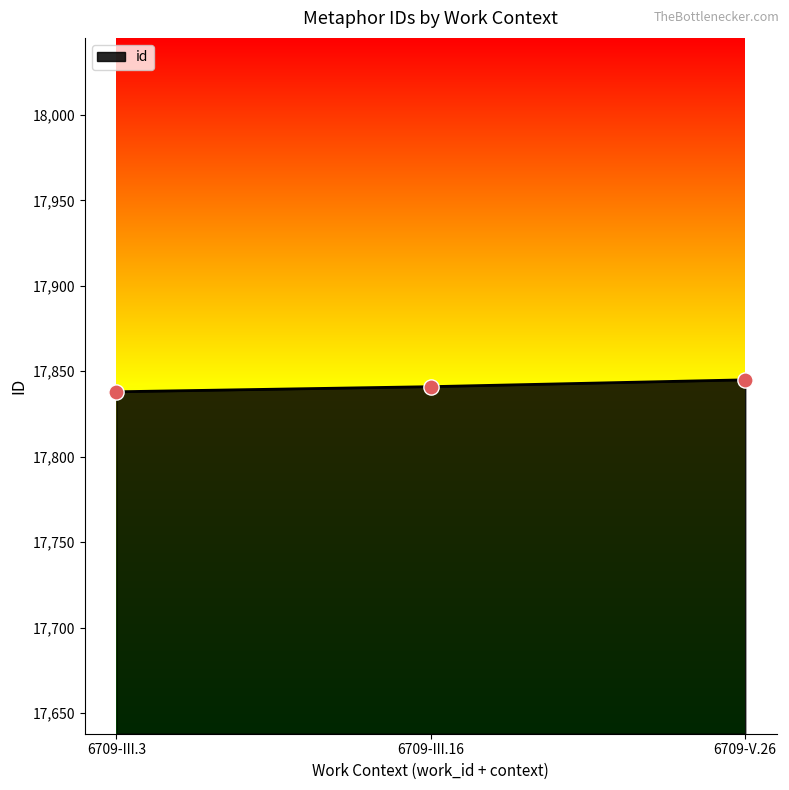

Which has a higher value, 6709-III.16 or 6709-V.26?

6709-V.26